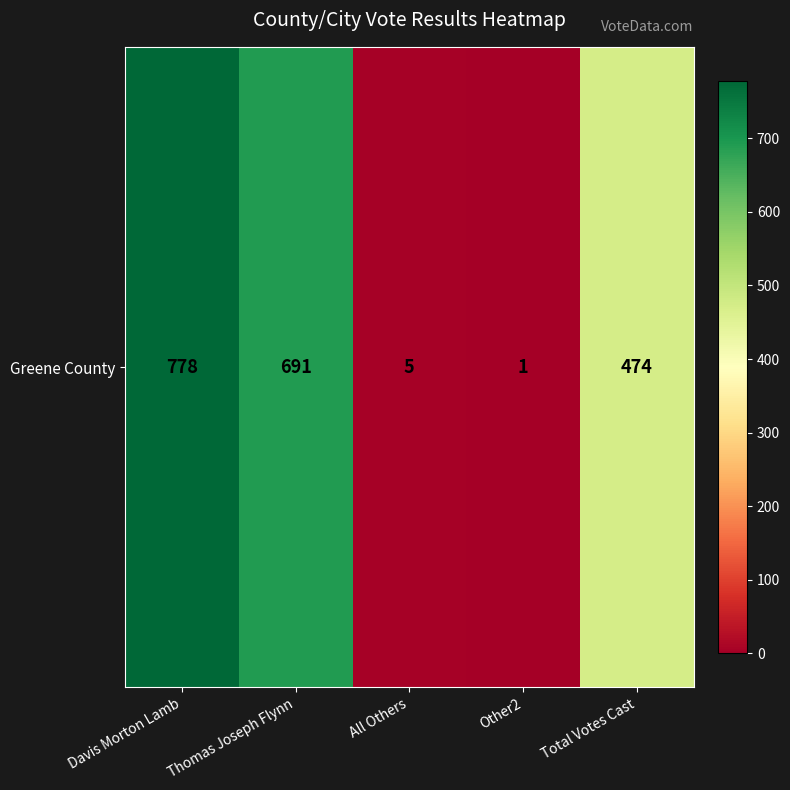

Is it true that the value at All Others is 2?

False